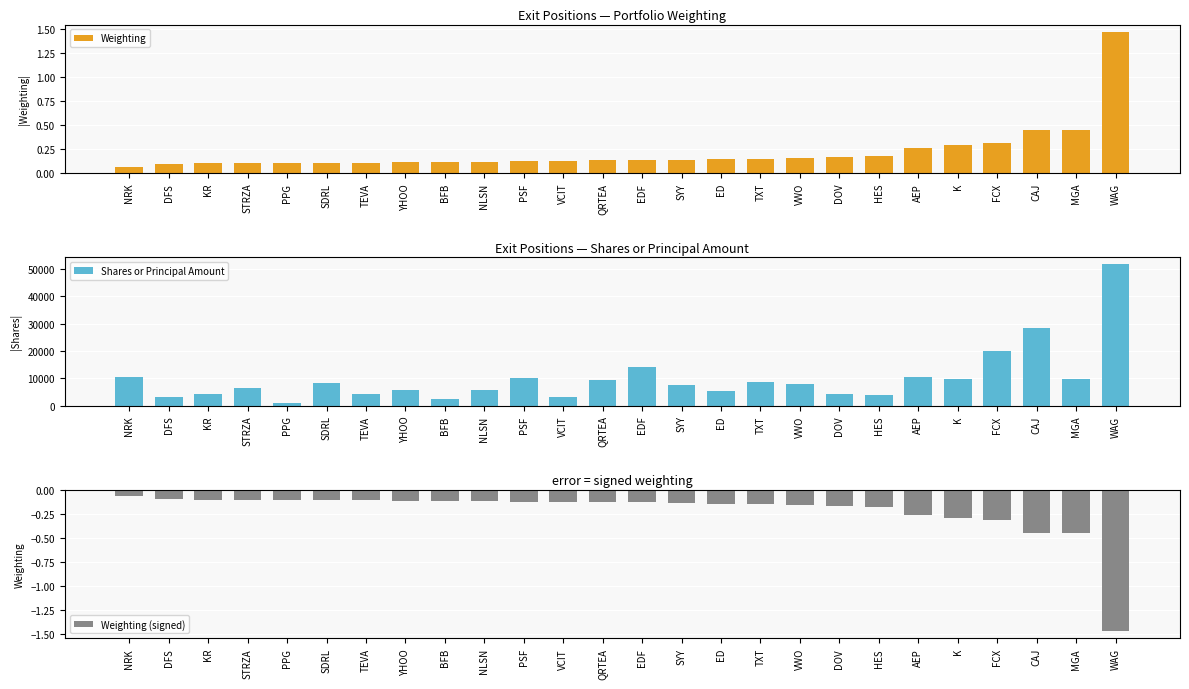

List the series in order of their peak value, highest first.

Shares or Principal Amount, Weighting, Weighting (signed)